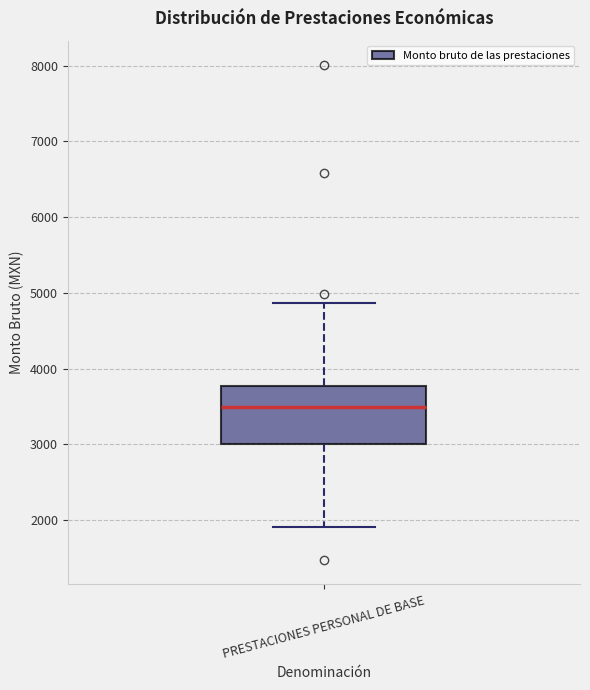

Where is the lower edge of the box for PRESTACIONES PERSONAL DE BASE on the y-axis? The values are not printed on the chart, so give them approximately, as read against the axis.

3000